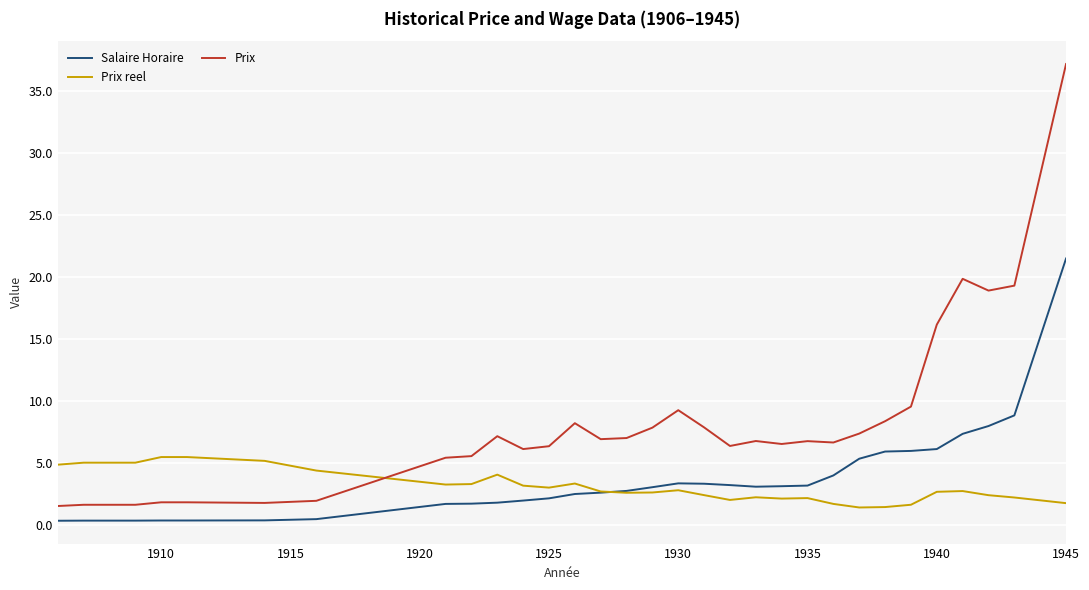

True or false: Salaire Horaire and Prix cross at least once.

False